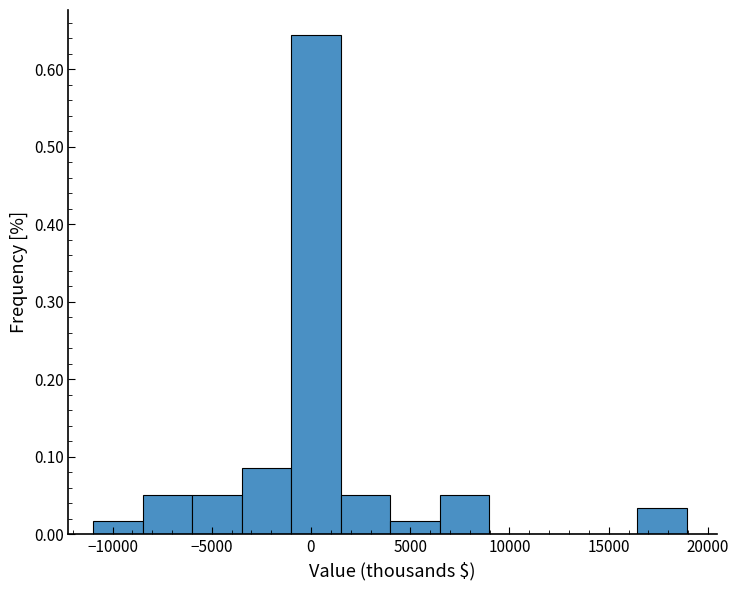

Reading left to right, list every bar in this chart as the range it spans on the x-axis followed by its height. Neither the bar edges nor the heights are printed on the chart, so give them approximately, as read against the axes.

-11000 to -8500: 0.02
-8500 to -6000: 0.05
-6000 to -3500: 0.05
-3500 to -1000: 0.08
-1000 to 1500: 0.64
1500 to 4000: 0.05
4000 to 6500: 0.02
6500 to 9000: 0.05
9000 to 11500: 0
11500 to 14000: 0
14000 to 16500: 0
16500 to 19000: 0.03